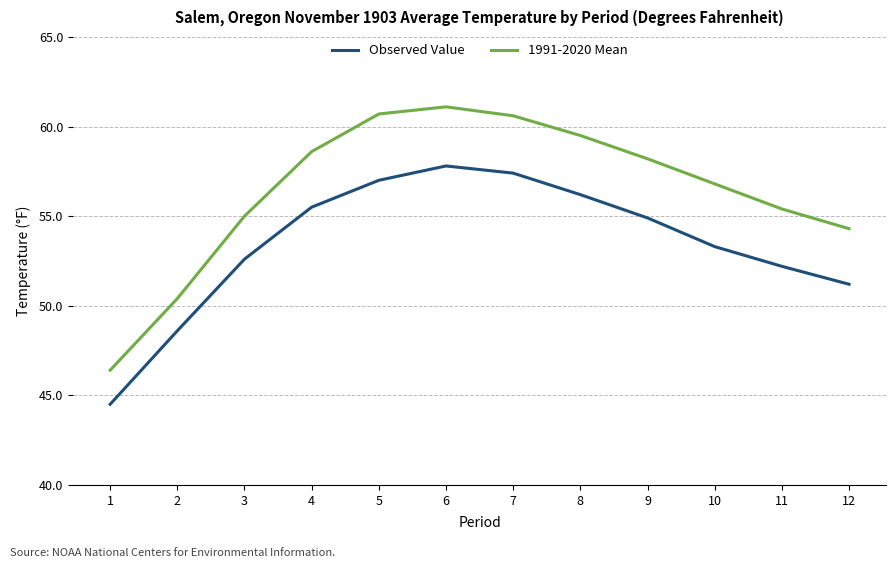

Rank the series by their maximum value, from highest to lowest.

1991-2020 Mean, Observed Value